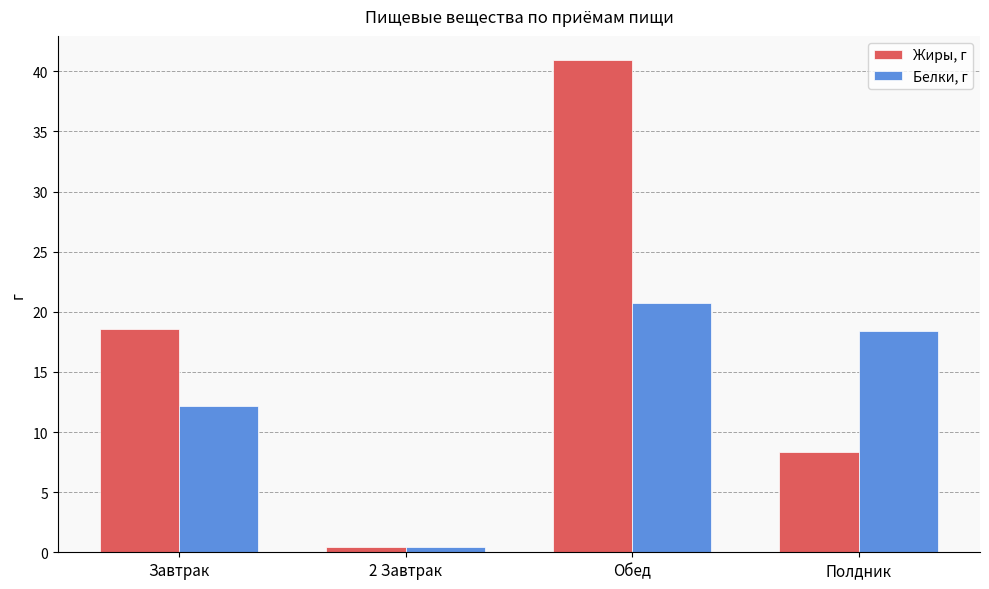

What are all the series names shown in the legend?

Жиры, г, Белки, г